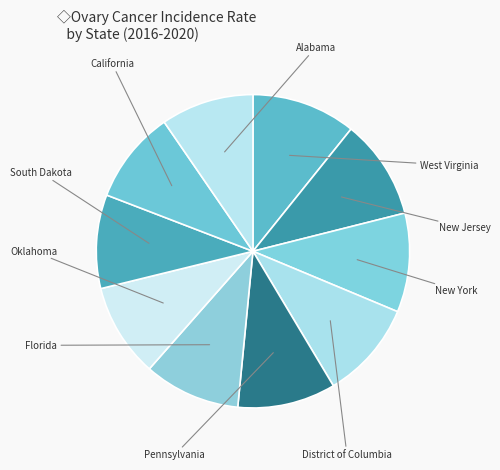

Count the number of slices in the pie.

10